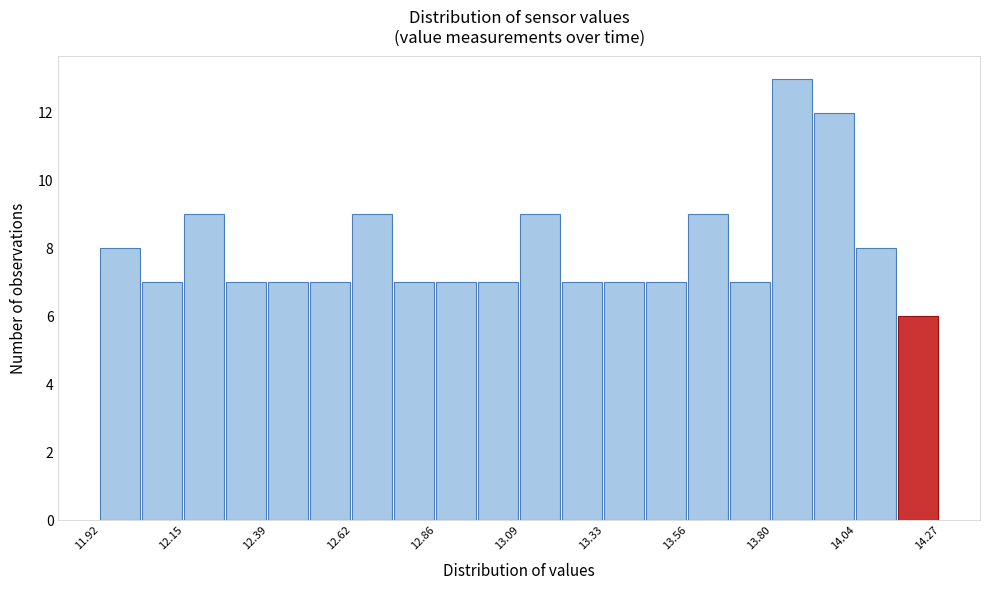

Read against the x-axis, roughly where is the centre of the tallest bar?

13.85